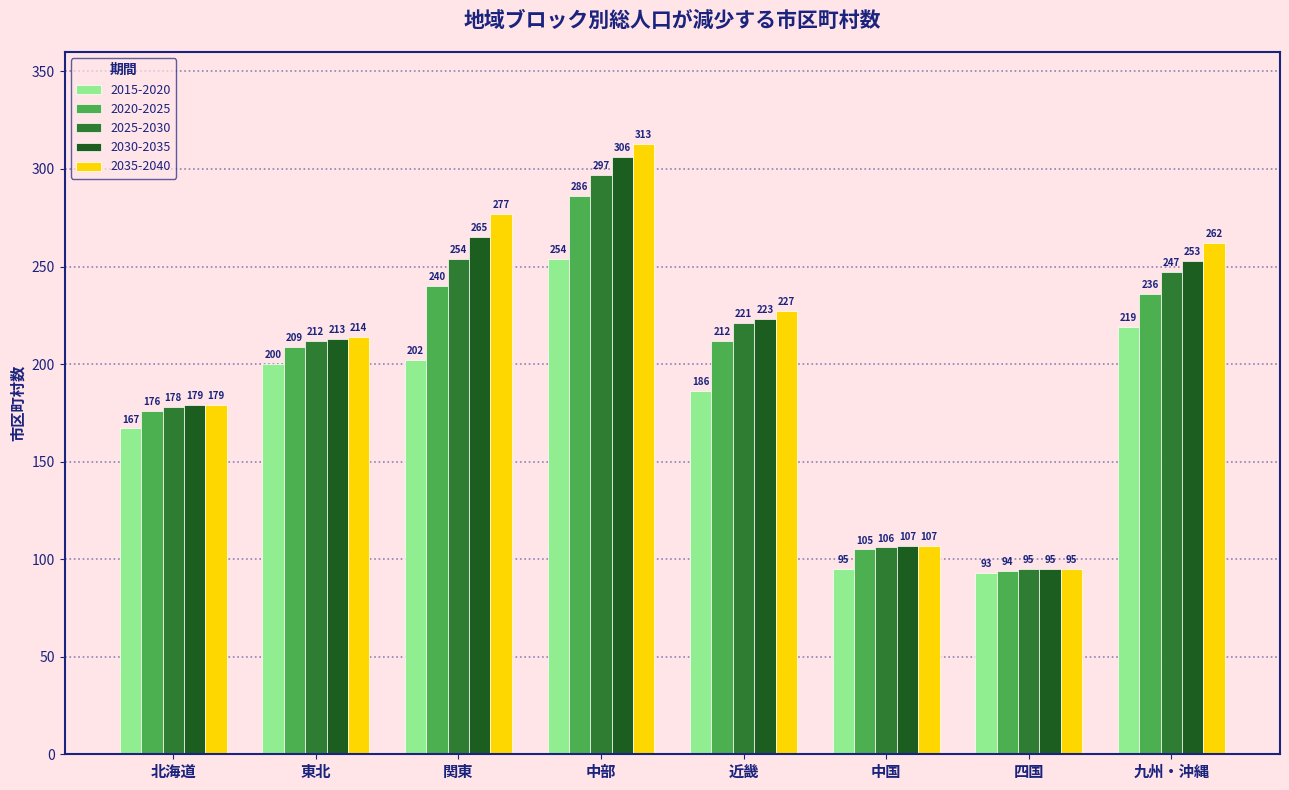

What is the value of the 2020-2025 bar at the 4th from the left?

286